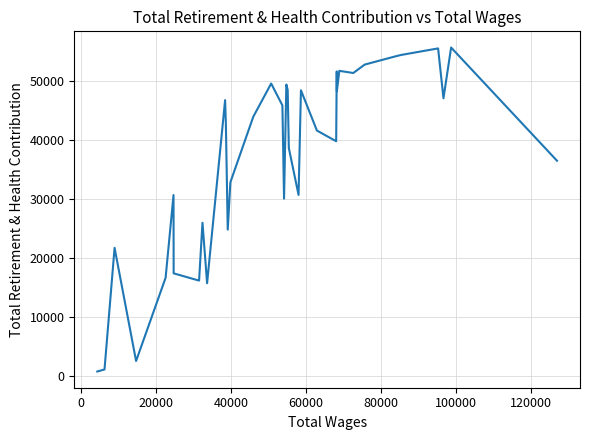

What is the greatest value displayed?

55577